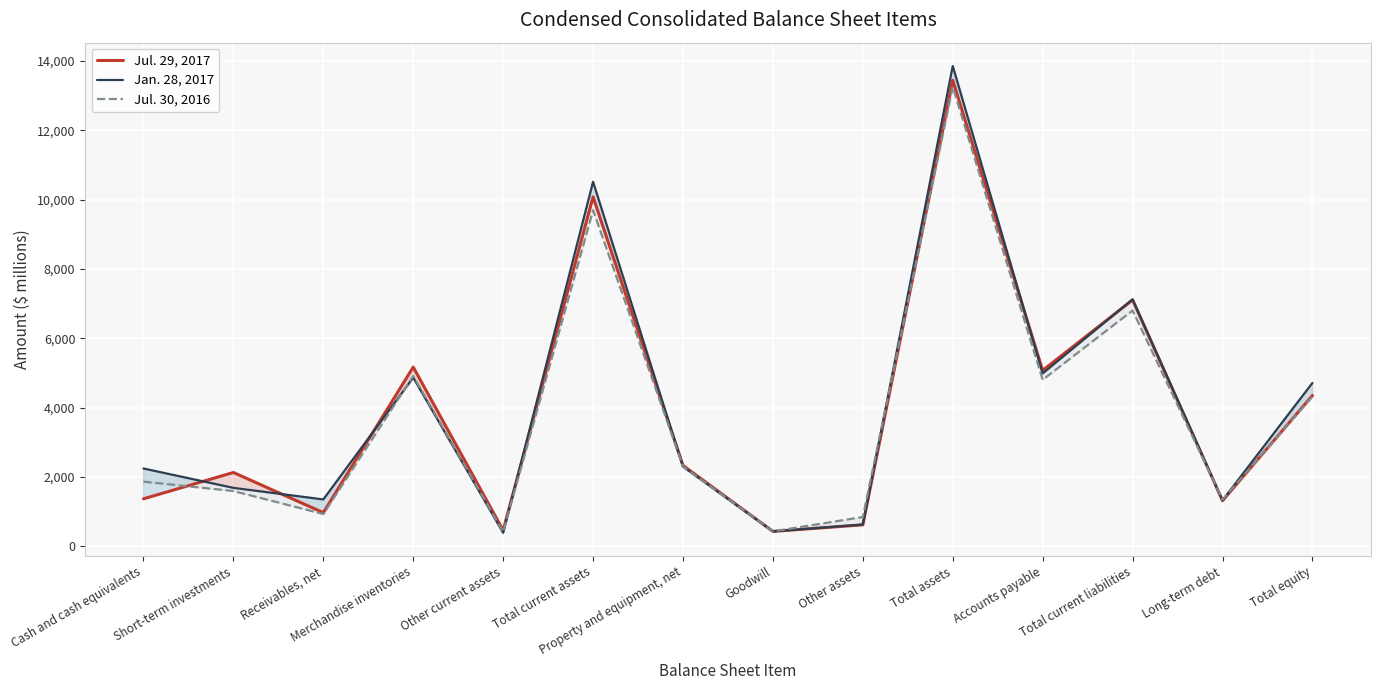

Between Property and equipment, net and Total assets, which series saw the biggest shift?

Jan. 28, 2017